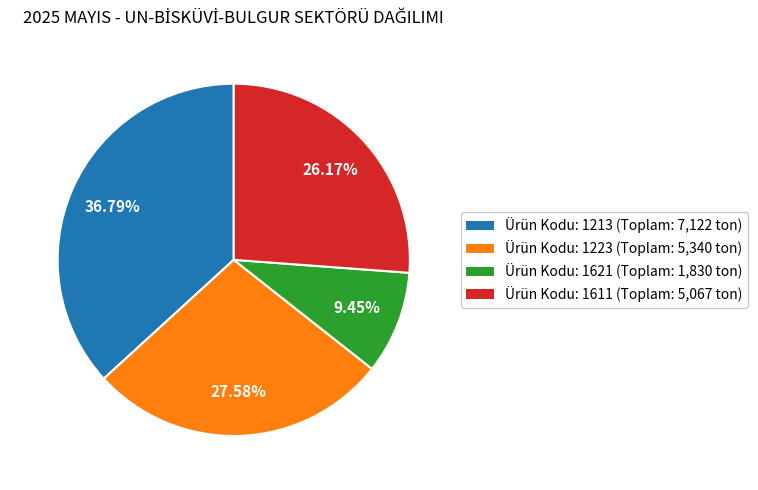

Is there a majority slice in this chart?

No